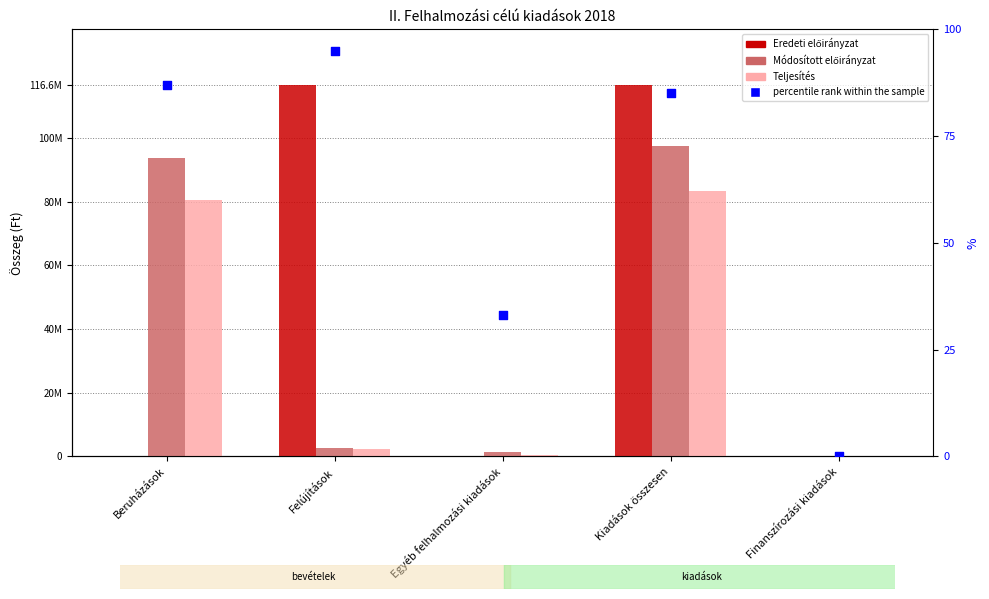

Which series reaches the minimum Y coordinate?

Eredeti előirányzat